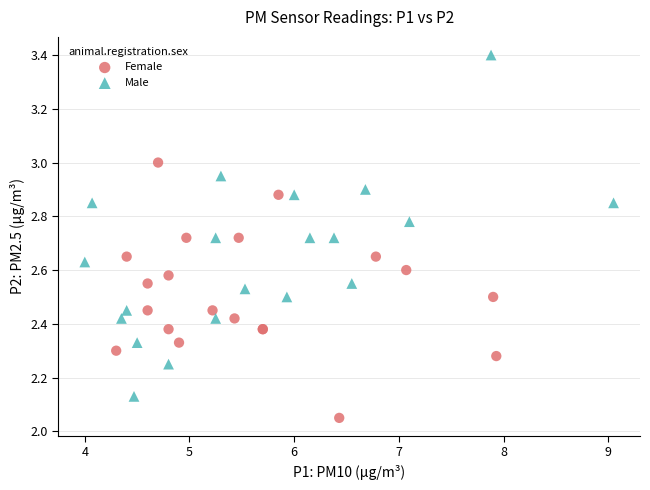

What are all the series names shown in the legend?

Female, Male